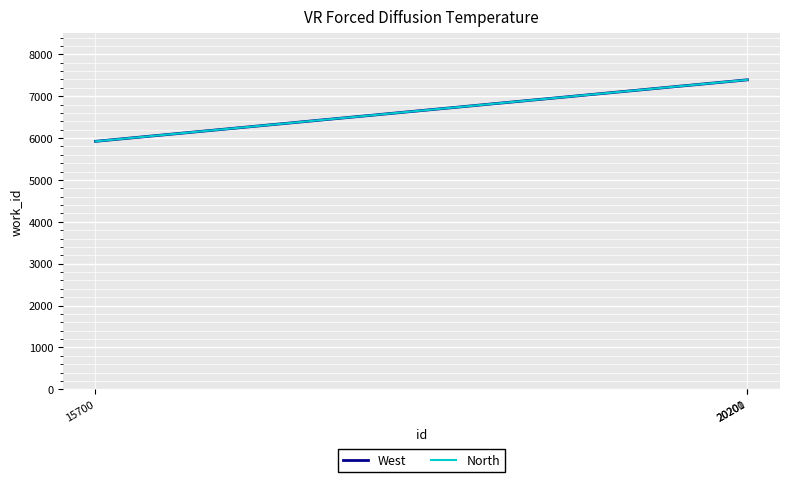

Which has a higher value, 20200 or 20201?

20200